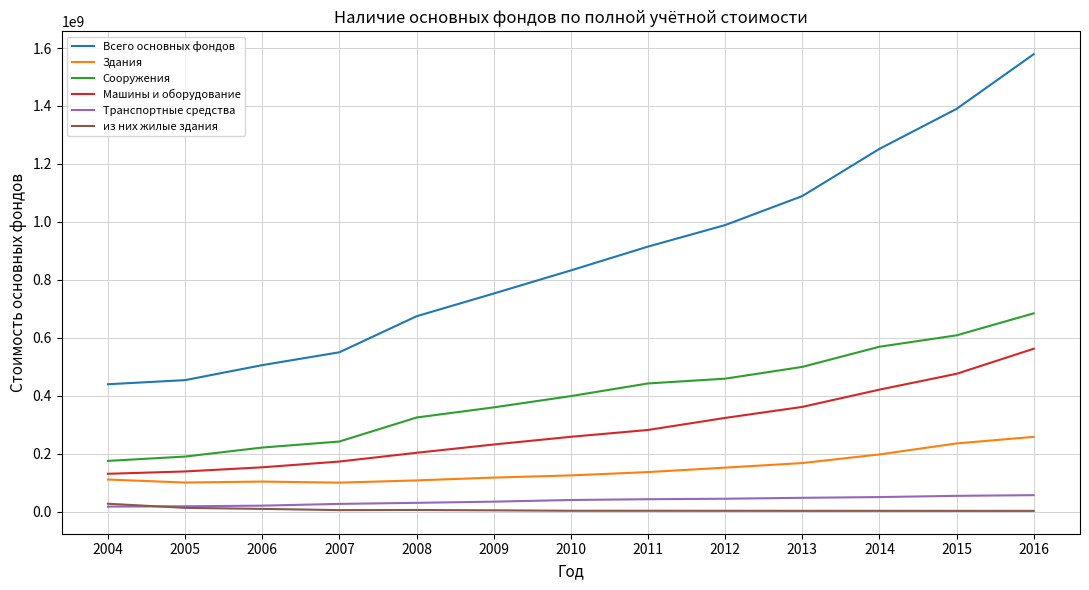

The value of Здания at 2004 is 110324865. True or false?

True